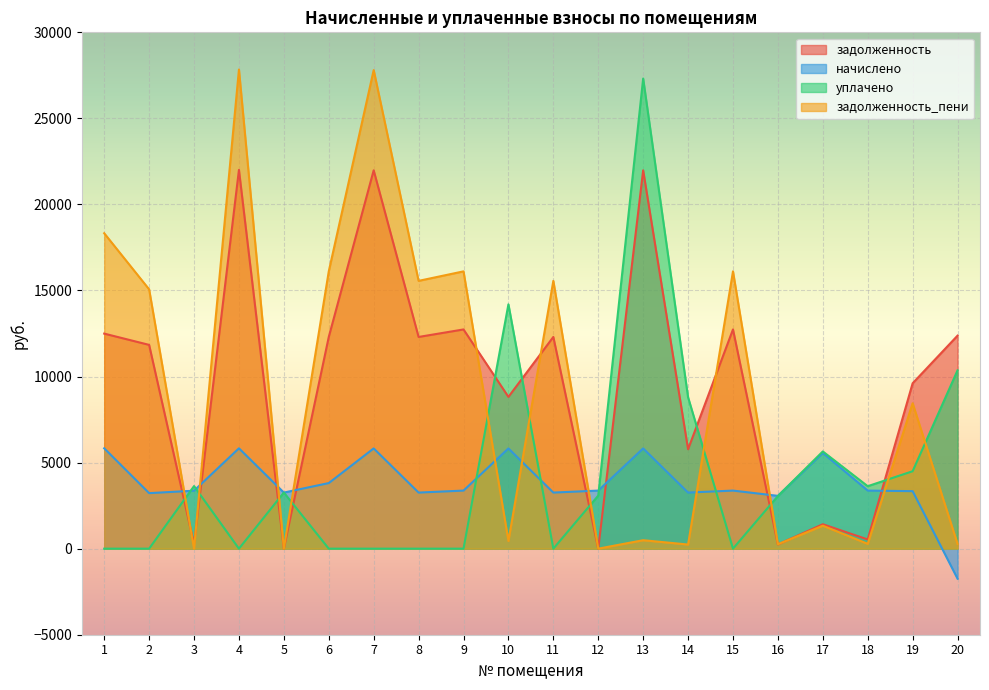

How many distinct data groups are displayed?

4